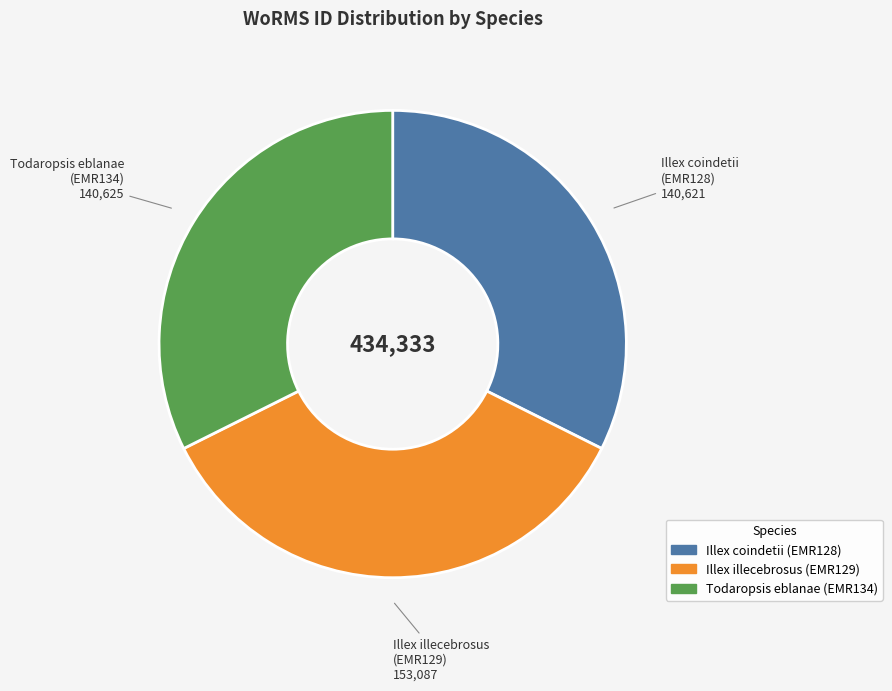

Does any single category account for the majority?

No